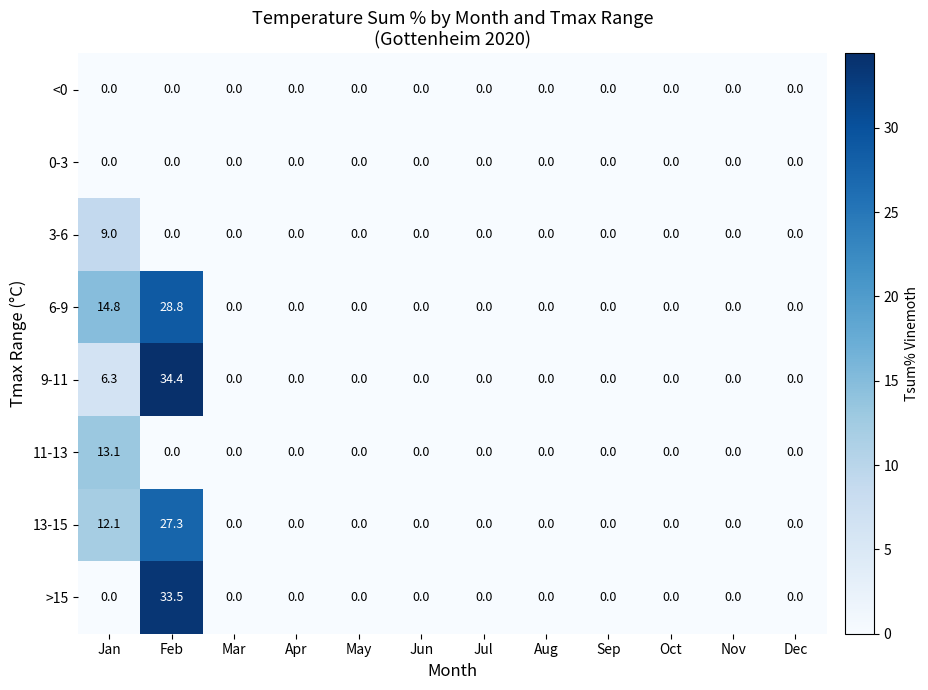

How many distinct data groups are displayed?

8